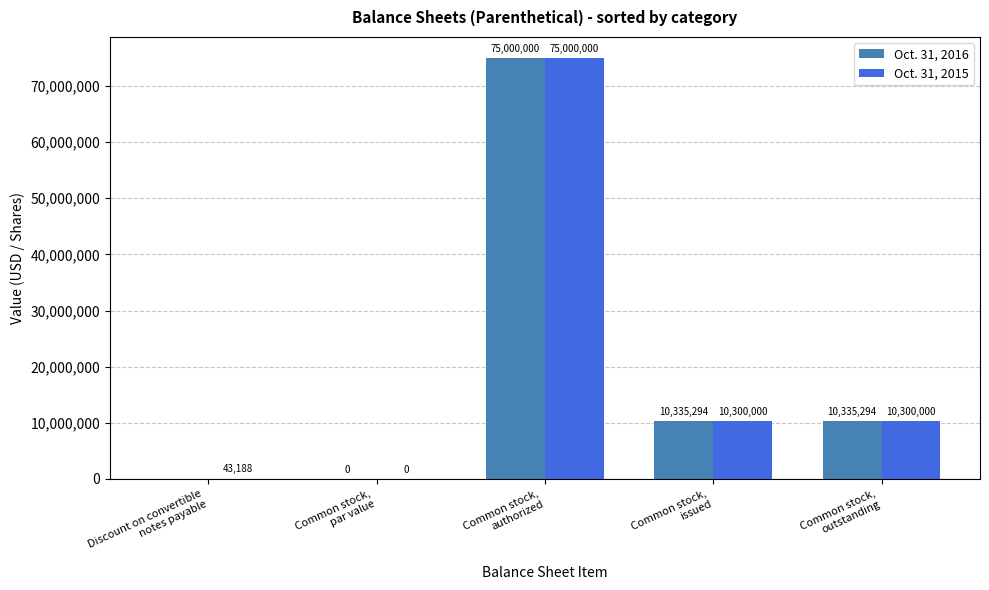

What is the sum of all Oct. 31, 2015 values?

95643188.0